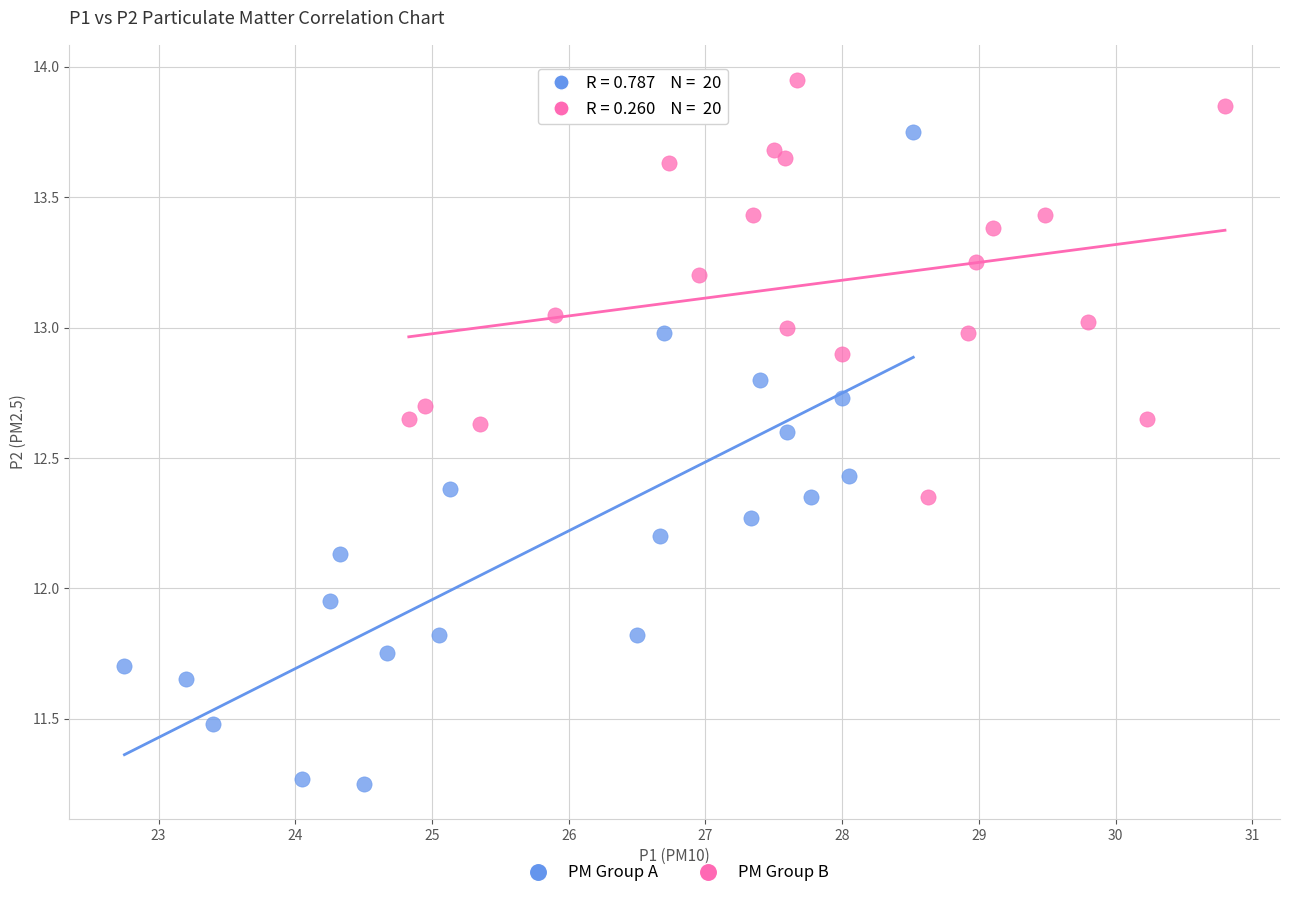

Which series reaches the maximum Y coordinate?

PM Group B